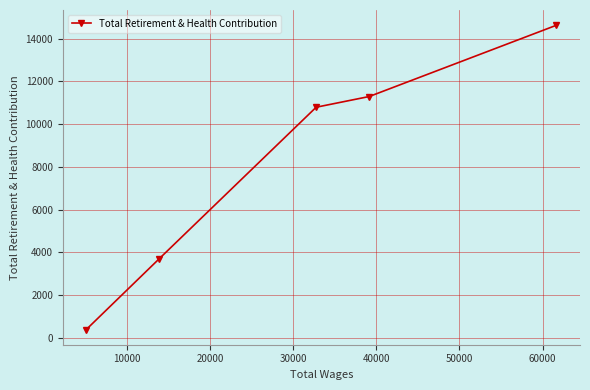

True or false: there are more than 1 points higher than both neighbors.

False